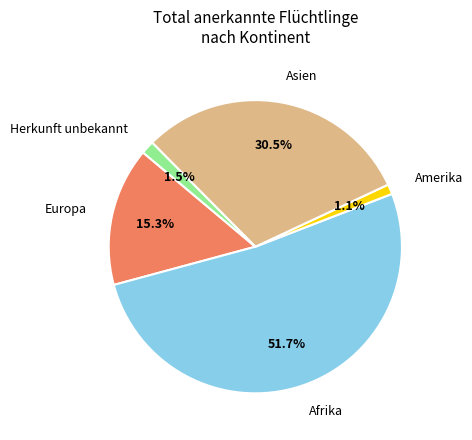

How many segments does this pie chart have?

5